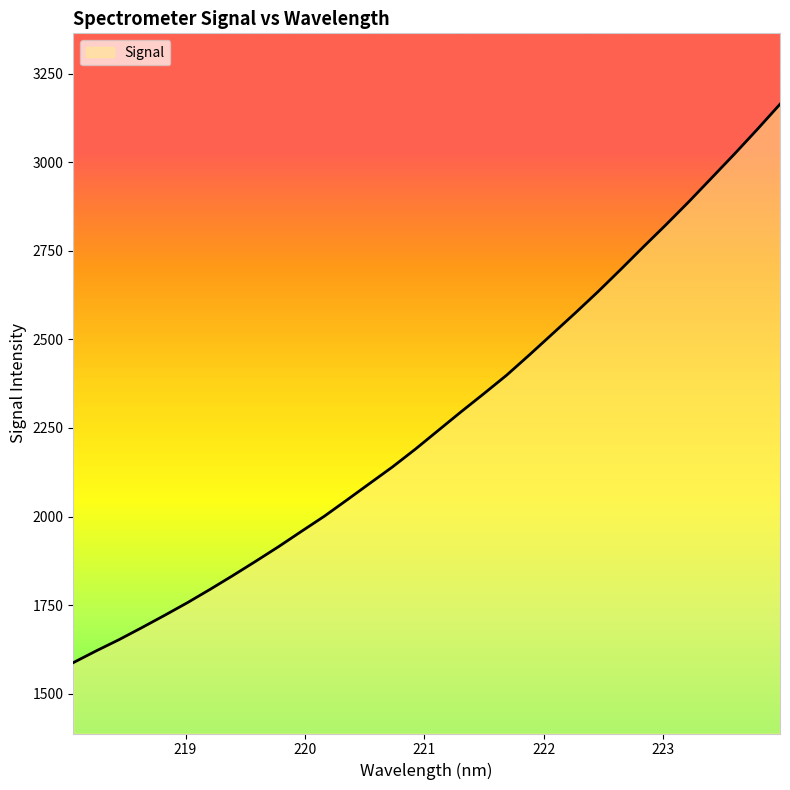

What is the difference between the maximum and minimum values?

1576.4